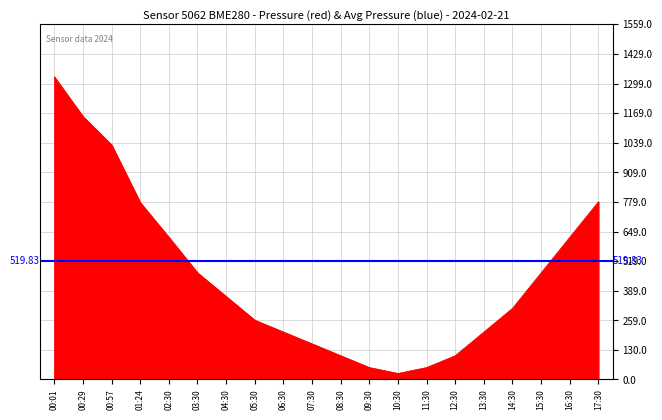

At which category does the chart reach its peak across all series?

00:01